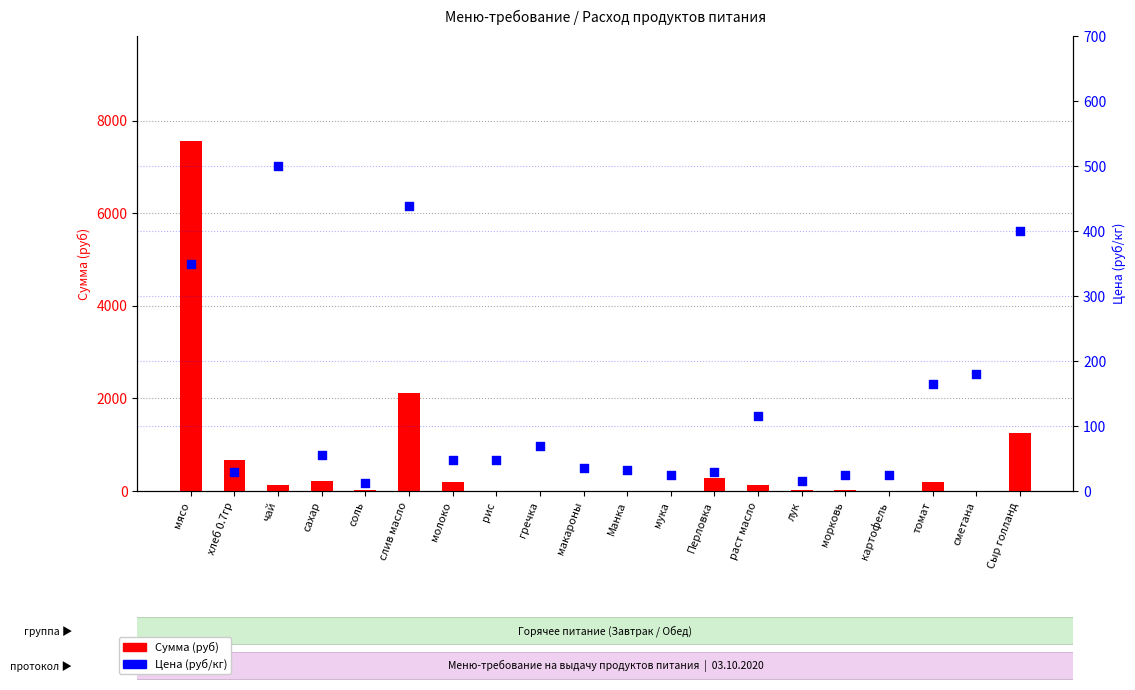

What is the total value across all series at соль?

23.5